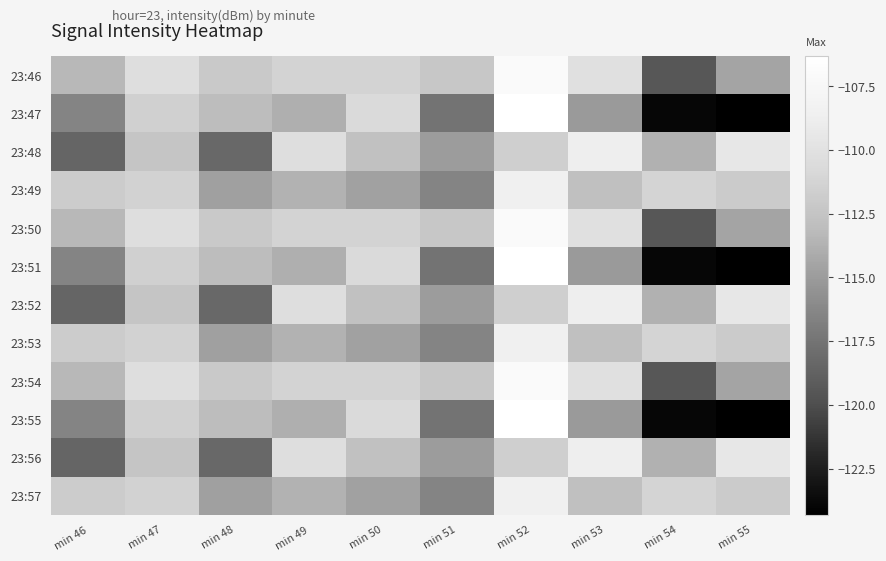

Reading left to right, transcribe all the data shown in this chart.

23:46: min 46=-113.3	min 47=-110.3	min 48=-112.1	min 49=-111.3	min 50=-111.3	min 51=-112.3	min 52=-107.0	min 53=-110.1	min 54=-119.5	min 55=-114.5
23:47: min 46=-116.4	min 47=-111.5	min 48=-113.0	min 49=-113.9	min 50=-110.7	min 51=-117.6	min 52=-106.3	min 53=-115.0	min 54=-123.9	min 55=-124.3
23:48: min 46=-118.5	min 47=-112.4	min 48=-118.3	min 49=-110.3	min 50=-112.7	min 51=-115.0	min 52=-111.6	min 53=-108.8	min 54=-113.7	min 55=-109.5
23:49: min 46=-111.9	min 47=-111.4	min 48=-114.7	min 49=-113.7	min 50=-114.6	min 51=-116.4	min 52=-108.6	min 53=-112.9	min 54=-111.2	min 55=-111.9
23:50: min 46=-113.3	min 47=-110.3	min 48=-112.1	min 49=-111.3	min 50=-111.3	min 51=-112.3	min 52=-107.0	min 53=-110.1	min 54=-119.5	min 55=-114.5
23:51: min 46=-116.4	min 47=-111.5	min 48=-113.0	min 49=-113.9	min 50=-110.7	min 51=-117.6	min 52=-106.3	min 53=-115.0	min 54=-123.9	min 55=-124.3
23:52: min 46=-118.5	min 47=-112.4	min 48=-118.3	min 49=-110.3	min 50=-112.7	min 51=-115.0	min 52=-111.6	min 53=-108.8	min 54=-113.7	min 55=-109.5
23:53: min 46=-111.9	min 47=-111.4	min 48=-114.7	min 49=-113.7	min 50=-114.6	min 51=-116.4	min 52=-108.6	min 53=-112.9	min 54=-111.2	min 55=-111.9
23:54: min 46=-113.3	min 47=-110.3	min 48=-112.1	min 49=-111.3	min 50=-111.3	min 51=-112.3	min 52=-107.0	min 53=-110.1	min 54=-119.5	min 55=-114.5
23:55: min 46=-116.4	min 47=-111.5	min 48=-113.0	min 49=-113.9	min 50=-110.7	min 51=-117.6	min 52=-106.3	min 53=-115.0	min 54=-123.9	min 55=-124.3
23:56: min 46=-118.5	min 47=-112.4	min 48=-118.3	min 49=-110.3	min 50=-112.7	min 51=-115.0	min 52=-111.6	min 53=-108.8	min 54=-113.7	min 55=-109.5
23:57: min 46=-111.9	min 47=-111.4	min 48=-114.7	min 49=-113.7	min 50=-114.6	min 51=-116.4	min 52=-108.6	min 53=-112.9	min 54=-111.2	min 55=-111.9